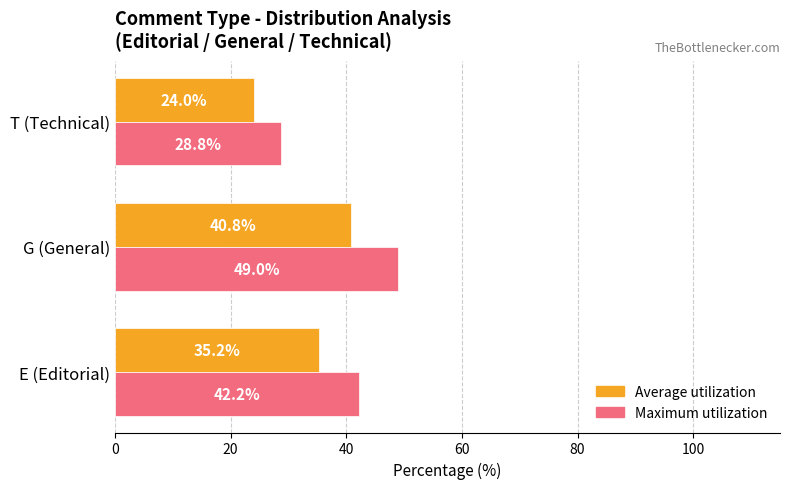

Which series has the largest total across all categories?

Maximum utilization